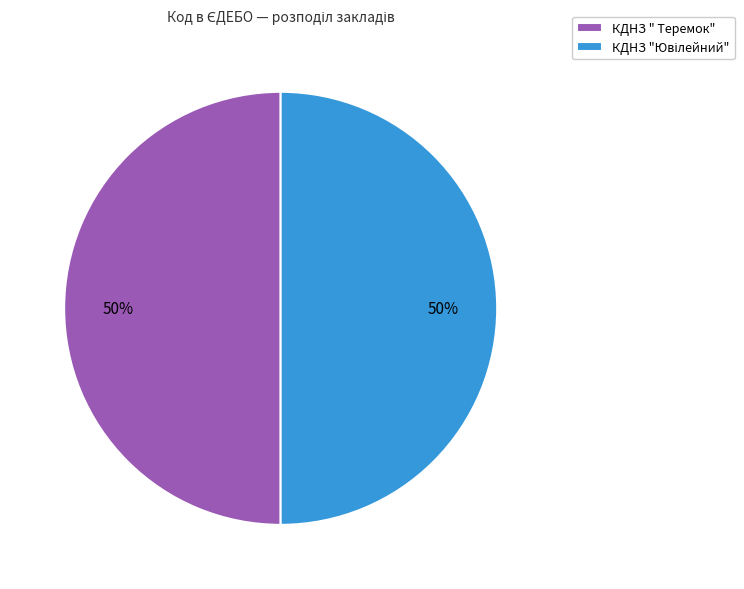

What percentage is the КДНЗ " Теремок" slice, to the nearest percent?

50%